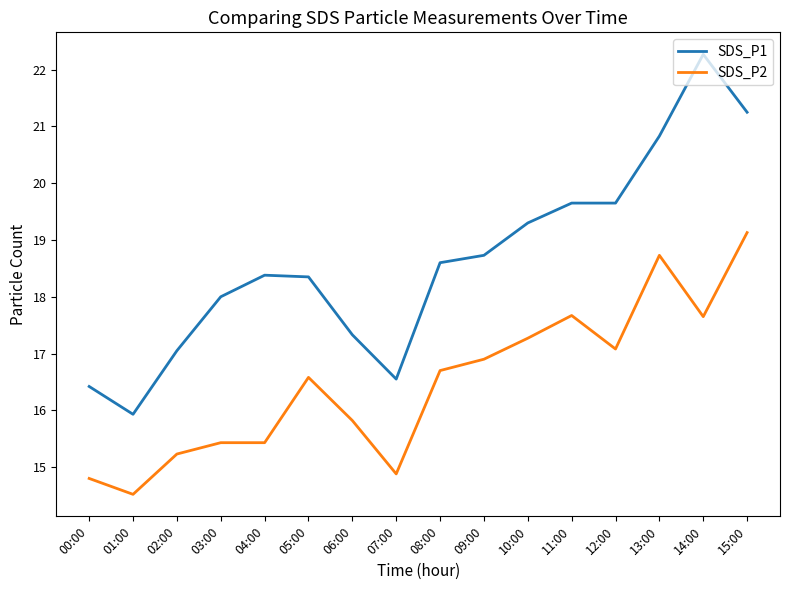

How many lines are shown in the chart?

2